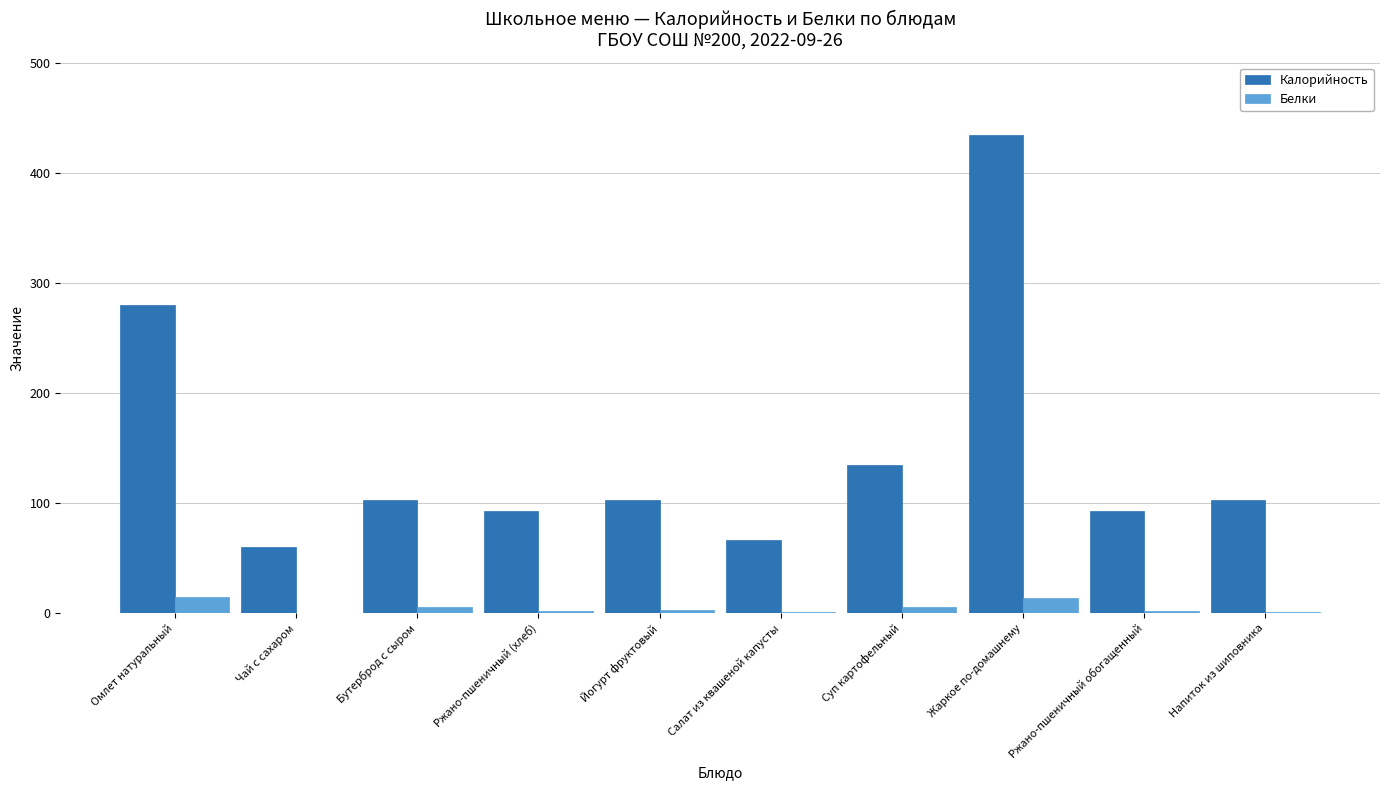

What is the average value of the Калорийность series?

147.1